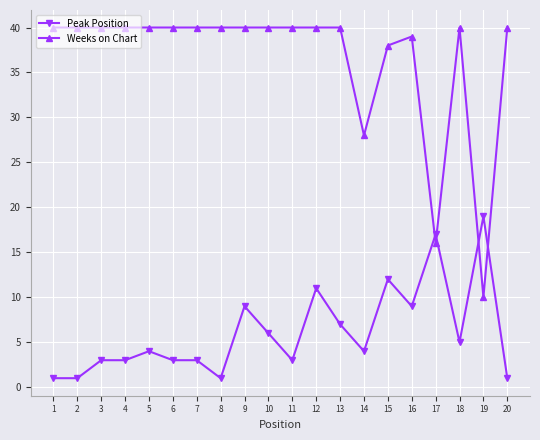

Reading right to left, list all the values displayed in this chart.

Peak Position: 20=1	19=19	18=5	17=17	16=9	15=12	14=4	13=7	12=11	11=3	10=6	9=9	8=1	7=3	6=3	5=4	4=3	3=3	2=1	1=1
Weeks on Chart: 20=40	19=10	18=40	17=16	16=39	15=38	14=28	13=40	12=40	11=40	10=40	9=40	8=40	7=40	6=40	5=40	4=40	3=40	2=40	1=40